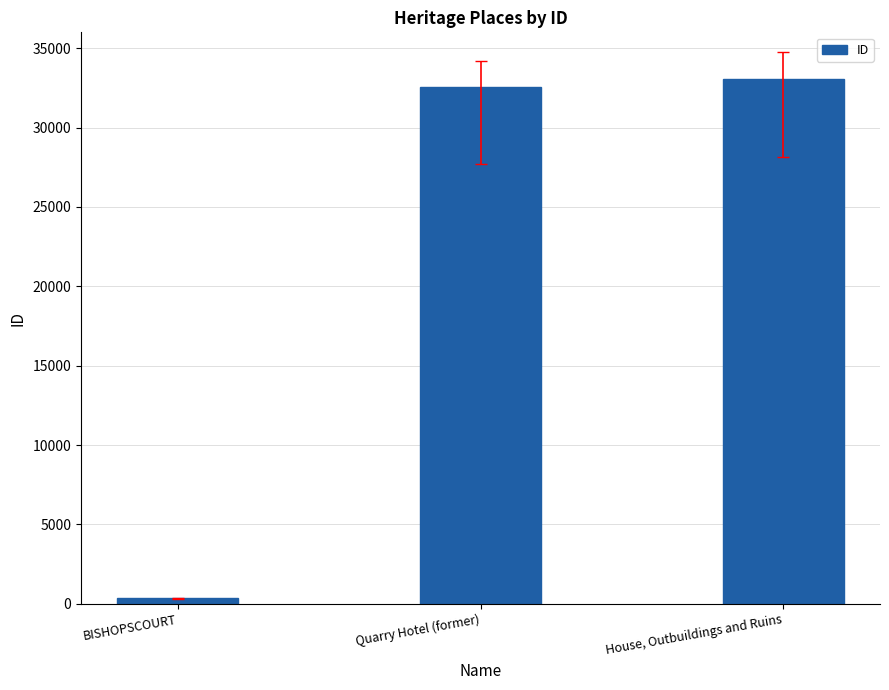

Are the bars horizontal?

No